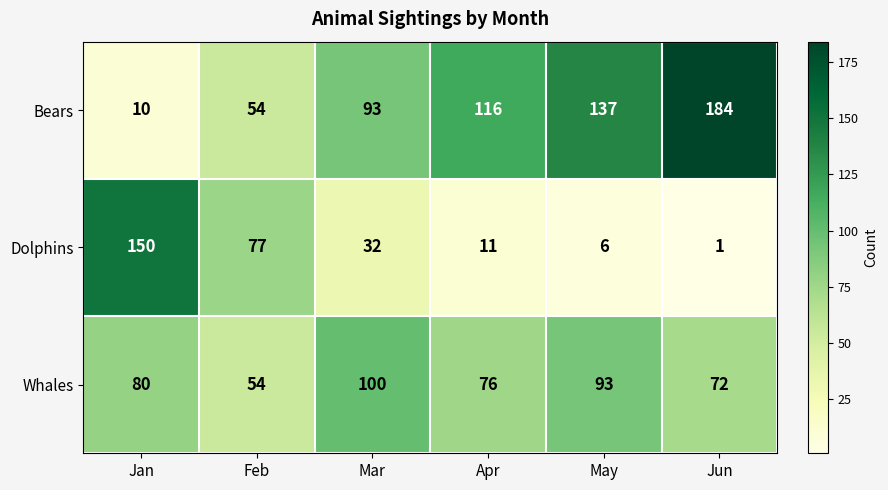

Which series has the largest range (max minus min)?

Bears